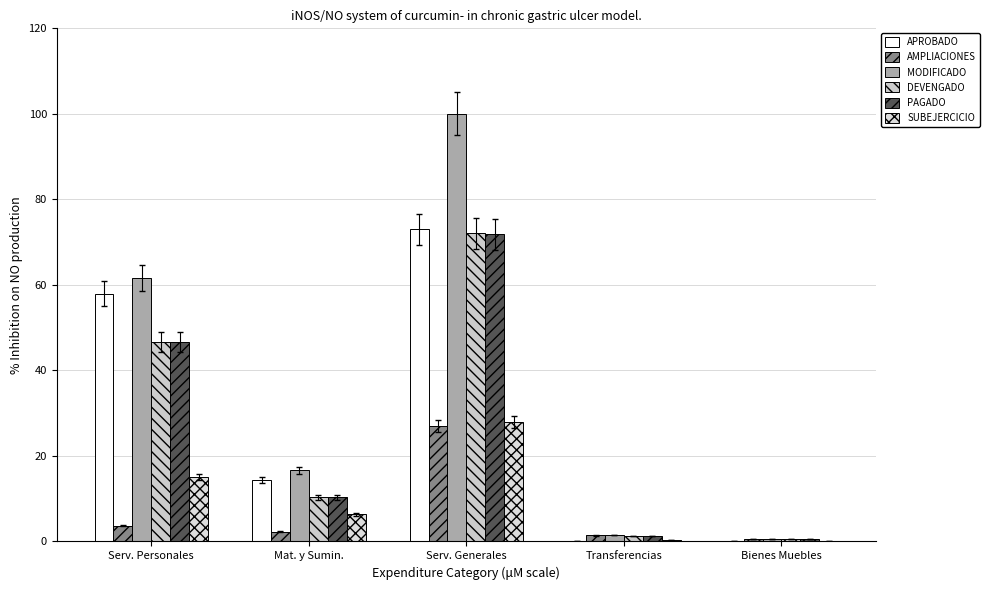

List the labels in order of DEVENGADO value, largest first.

Serv. Generales, Serv. Personales, Mat. y Sumin., Transferencias, Bienes Muebles